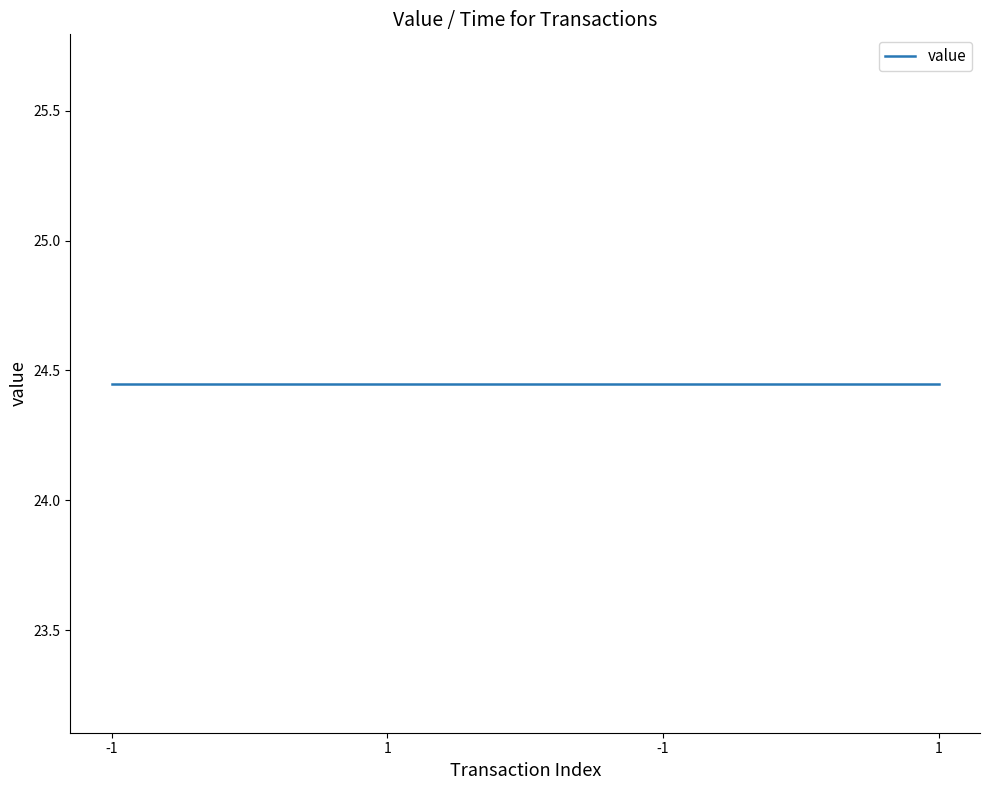

At which label is value closest to 24?

-1